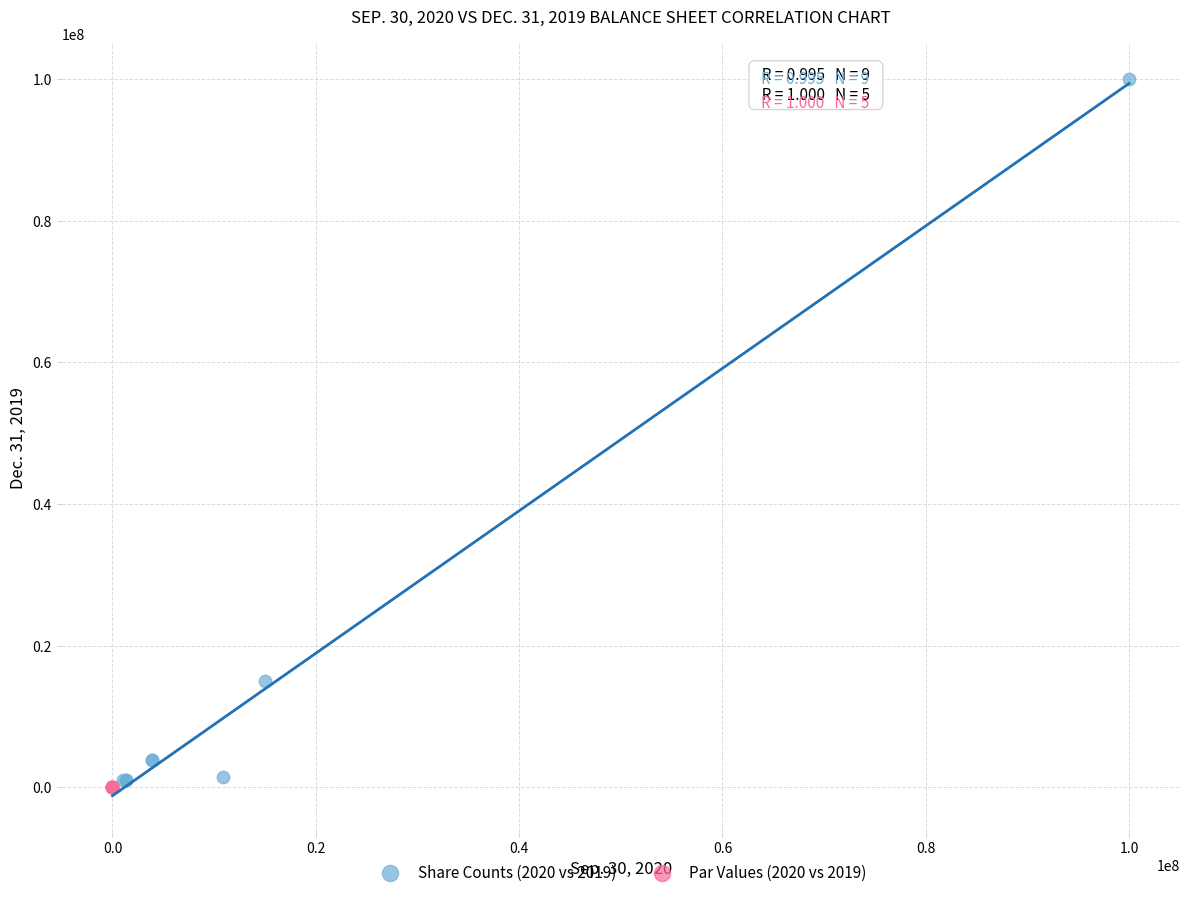

What are all the series names shown in the legend?

Share Counts (2020 vs 2019), Par Values (2020 vs 2019)